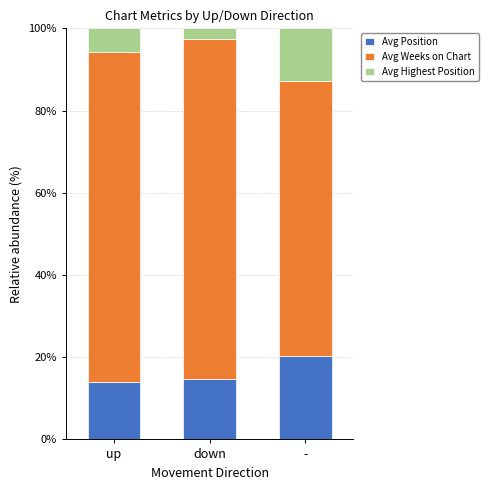

True or false: Avg Position has a value of 20.2 at -.

True